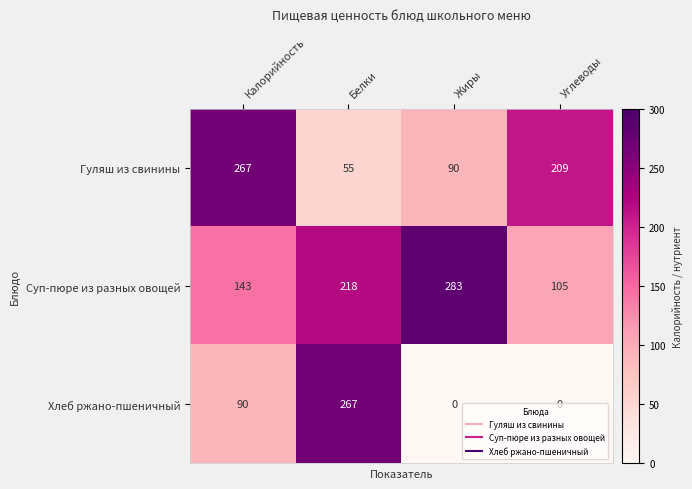

Count the Хлеб ржано-пшеничный values in the range 0 to 267.

4